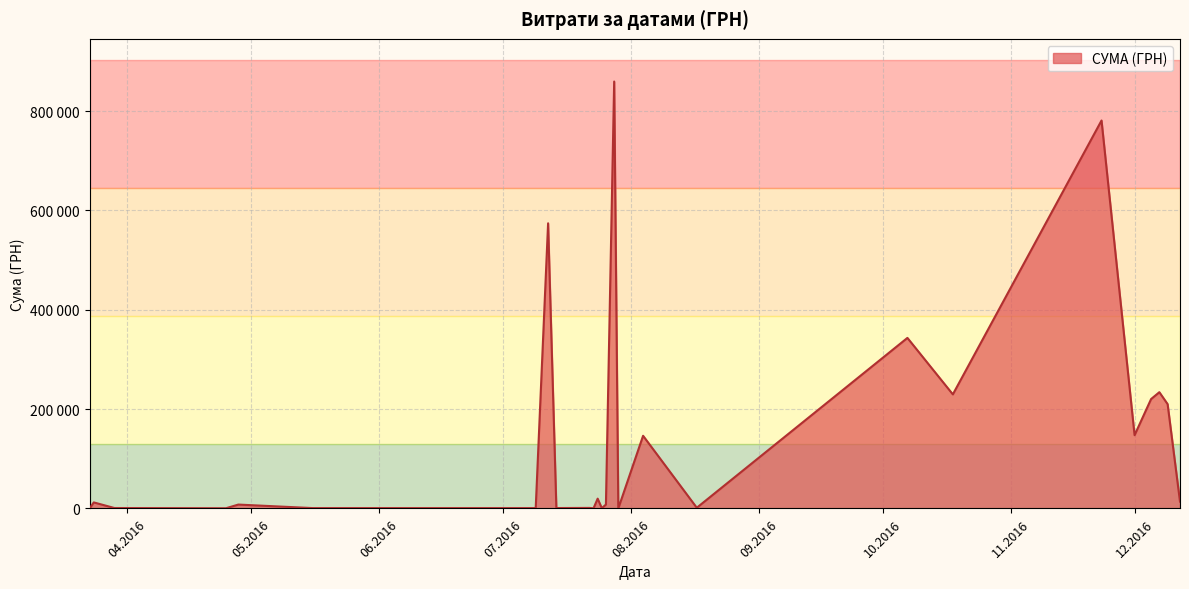

Which category has the lowest value across all series?

24.03.2016